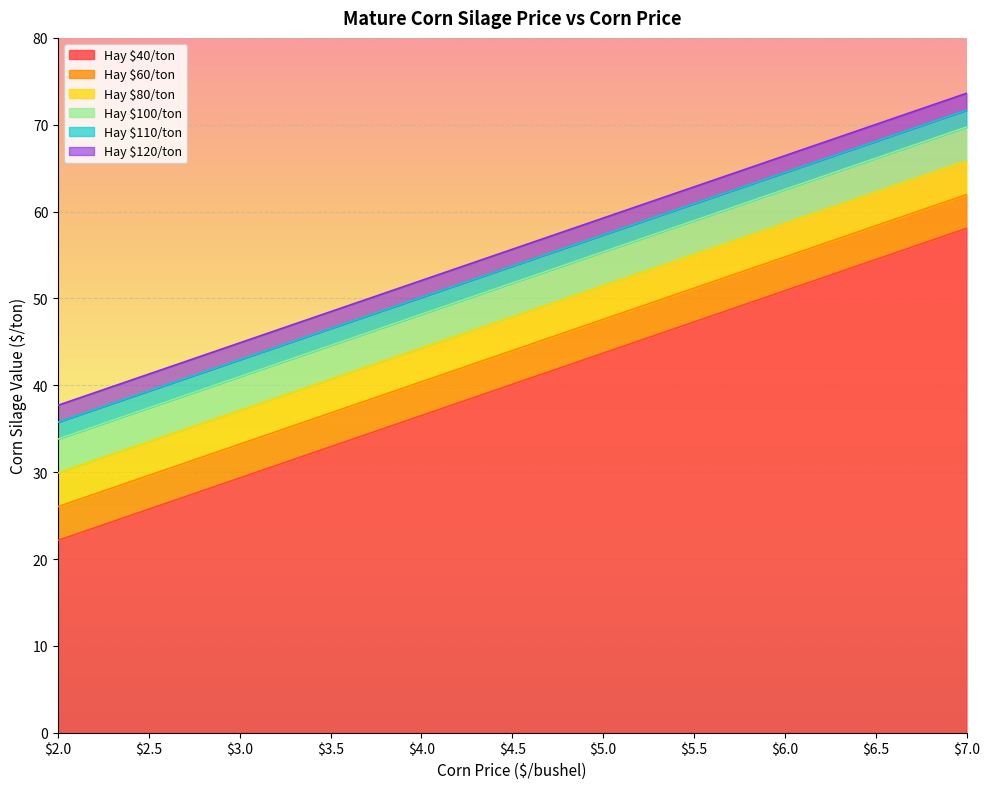

What is the minimum value for Hay $120/ton?

37.7